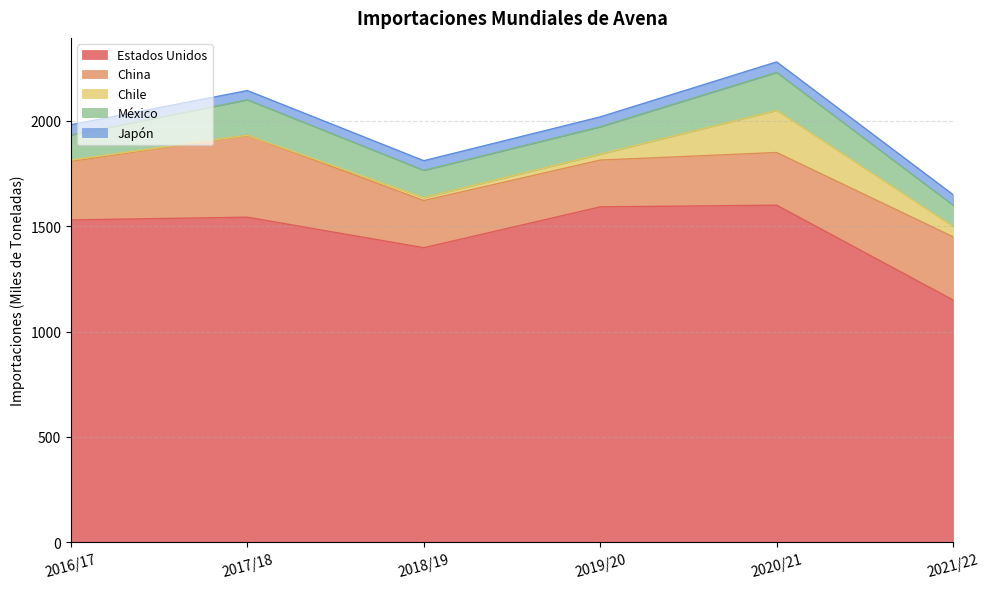

Rank the series by their maximum value, from highest to lowest.

Estados Unidos, China, Chile, México, Japón